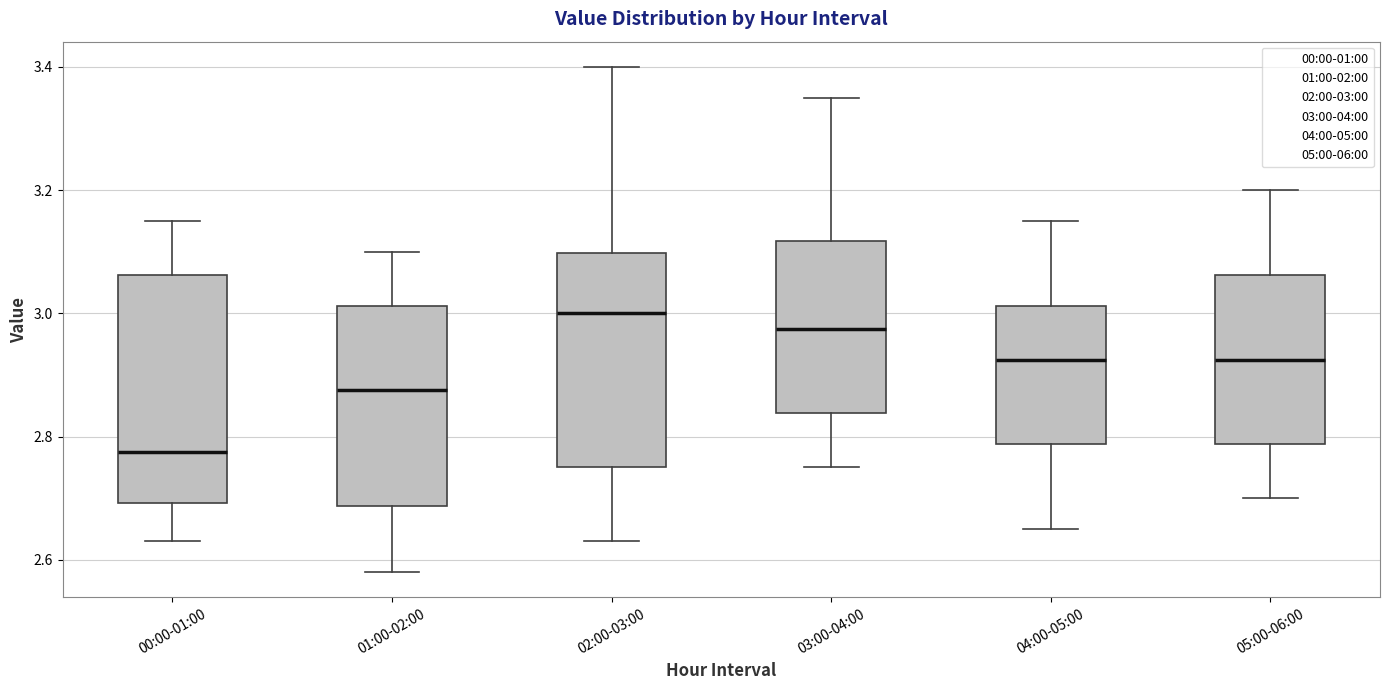

Which box has the highest median line?

02:00-03:00